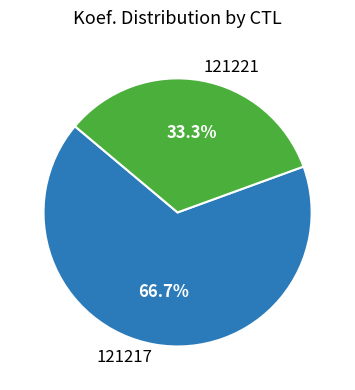

What is the smallest slice in the pie chart?

121221